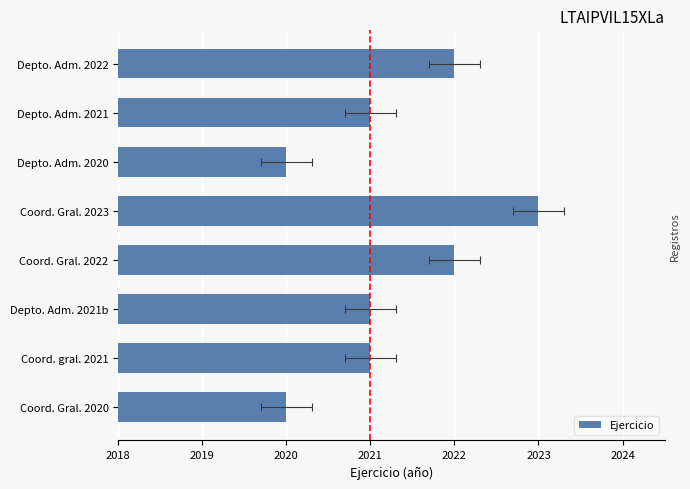

Read the value at Coord. Gral. 2023.

2023